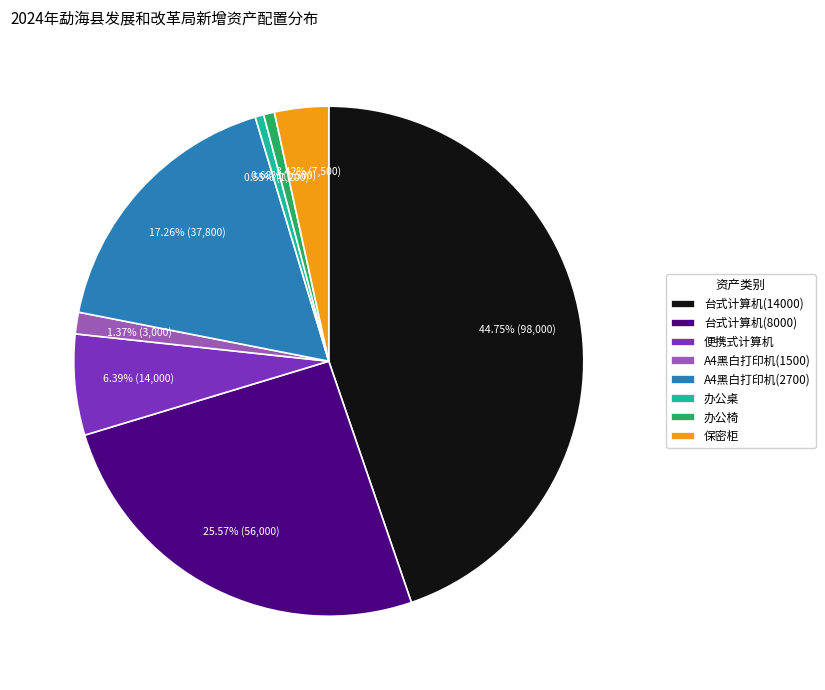

True or false: 办公桌 accounts for 11% of the total.

False